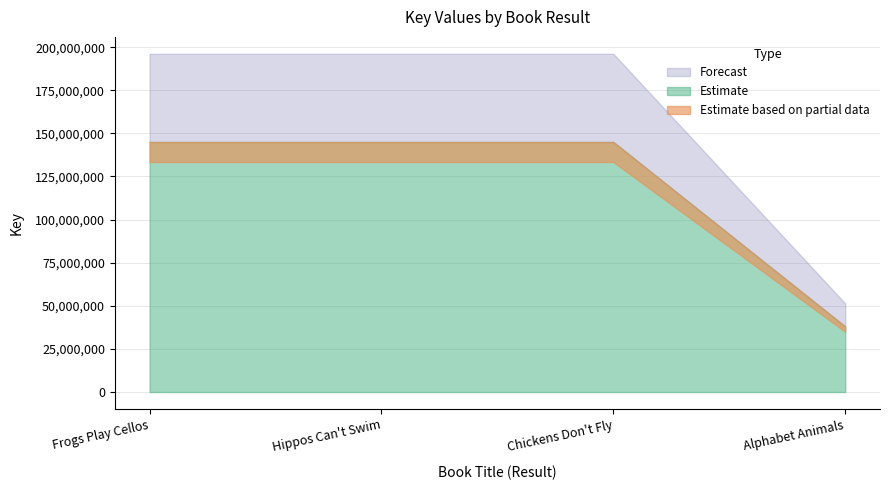

What is the label of the 4th point from the left?

Alphabet Animals